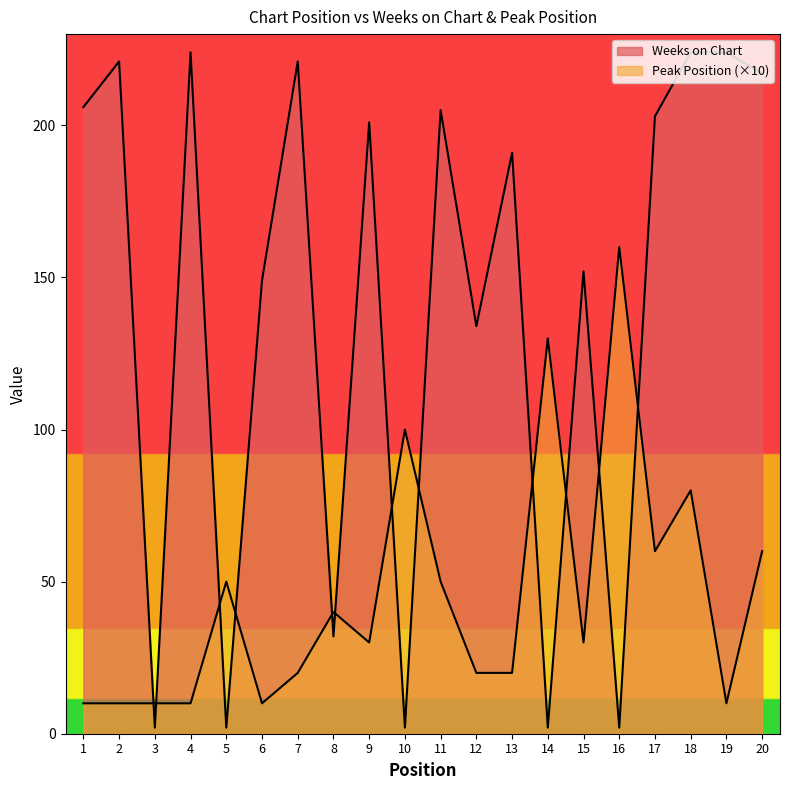

Where do Peak Position and Weeks on Chart first cross each other?

2 and 3